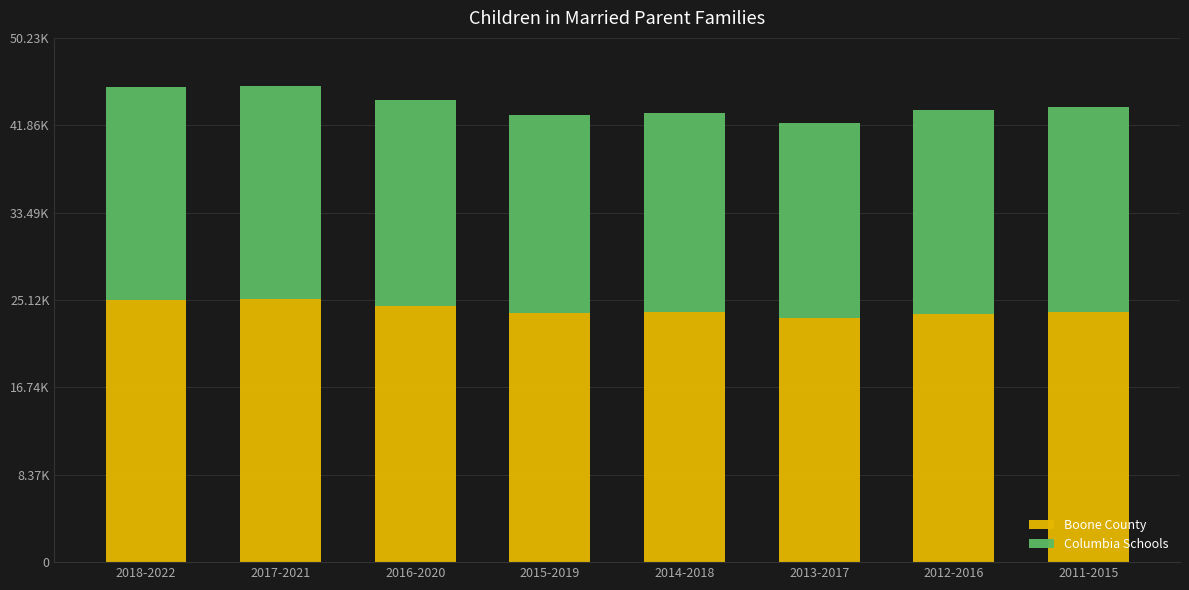

Which series changed the most between 2018-2022 and 2014-2018?

Columbia Schools